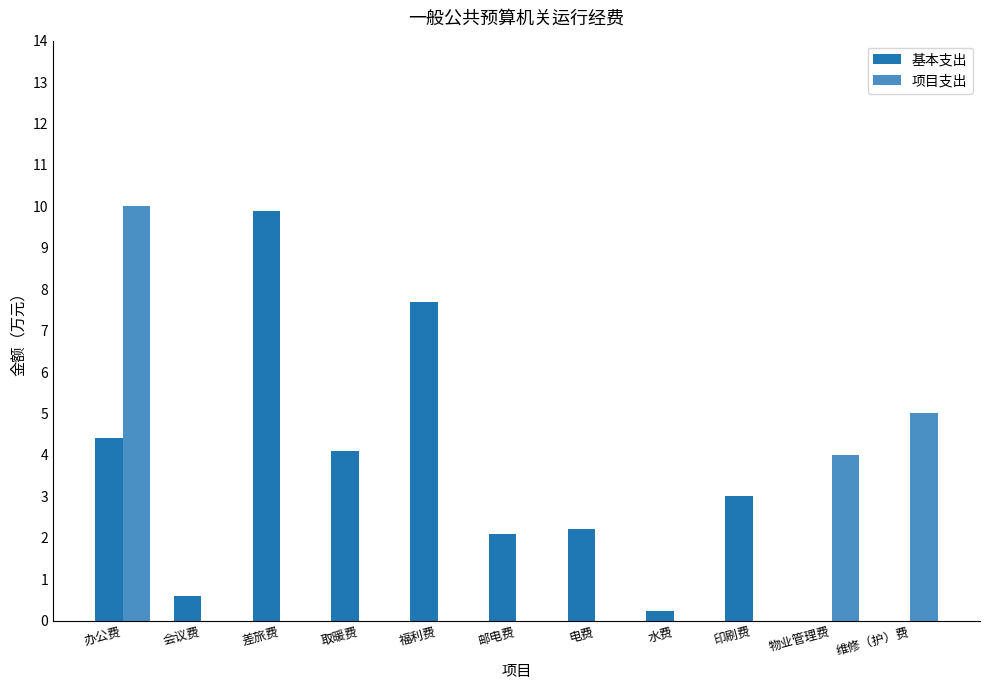

What is the highest value of the 项目支出 series?

10.0